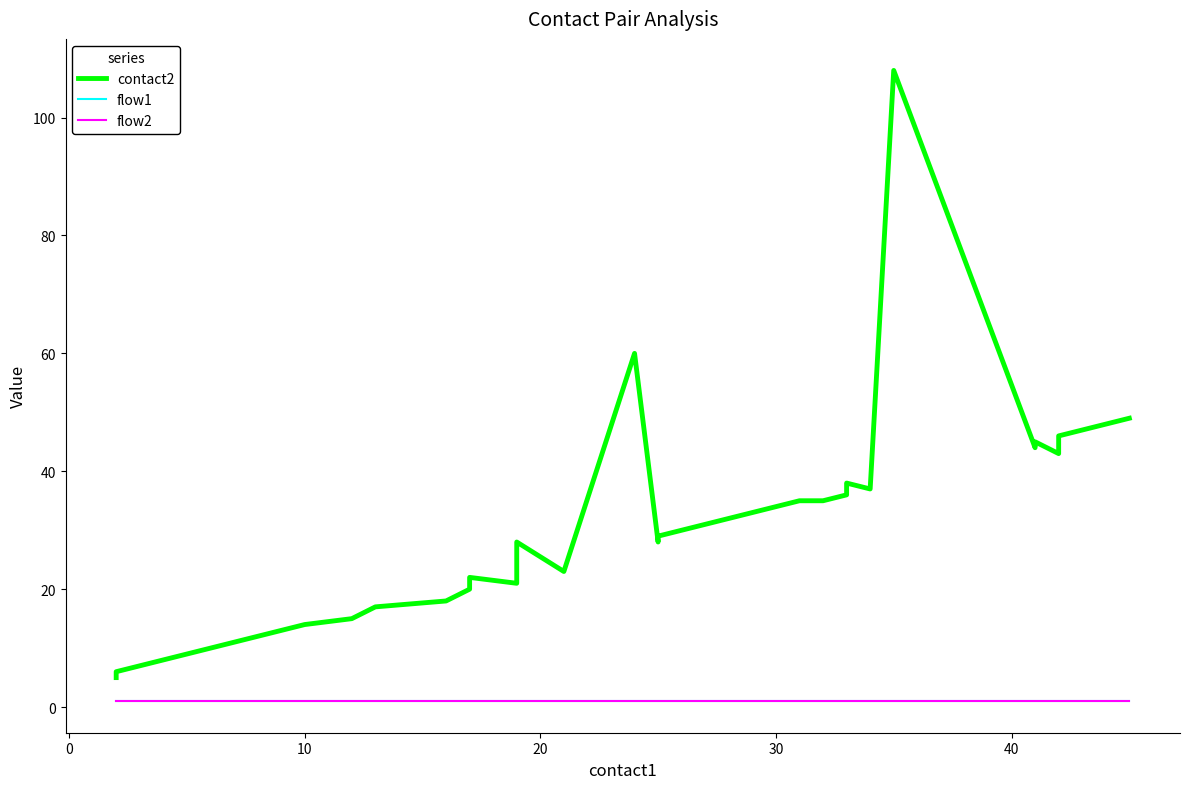

True or false: contact2 and flow2 intersect in this chart.

False